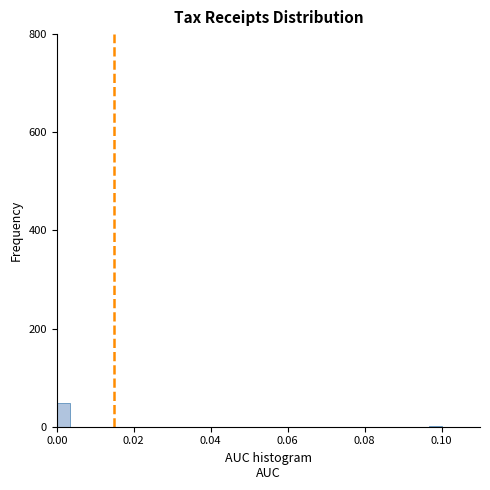

Around what value on the x-axis is the tallest bar? Give the approximate position of its centre, as read against the axis.

0.002